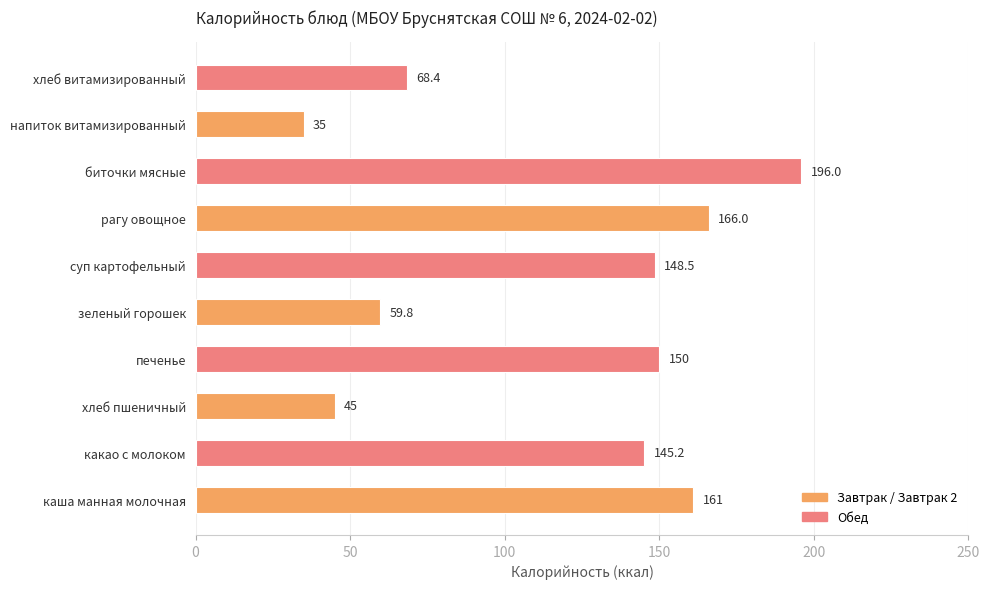

Rank the categories by value from lowest to highest.

напиток витамизированный, хлеб пшеничный, зеленый горошек, хлеб витамизированный, какао с молоком, суп картофельный, печенье, каша манная молочная, рагу овощное, биточки мясные